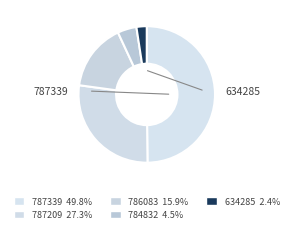

What percentage is the 784832 slice, to the nearest percent?

4%